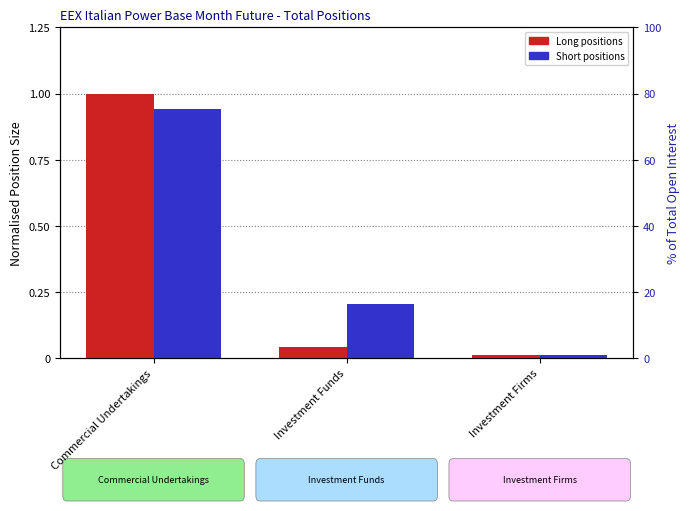

At how many categories does at least one series exceed 0?

3